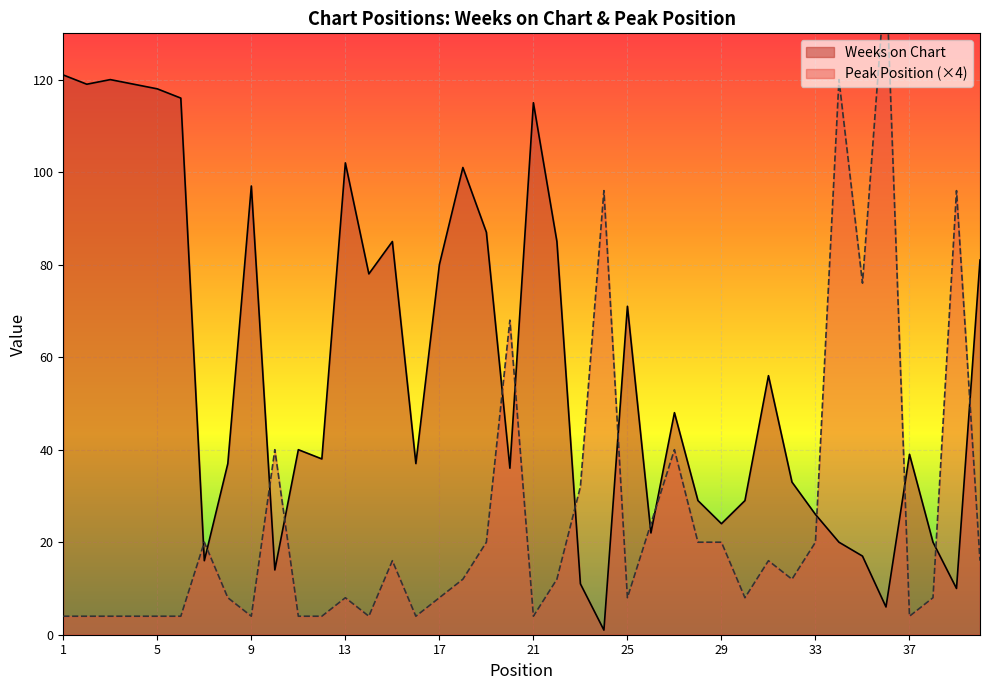

What is the sum of all Peak Position values?

1020